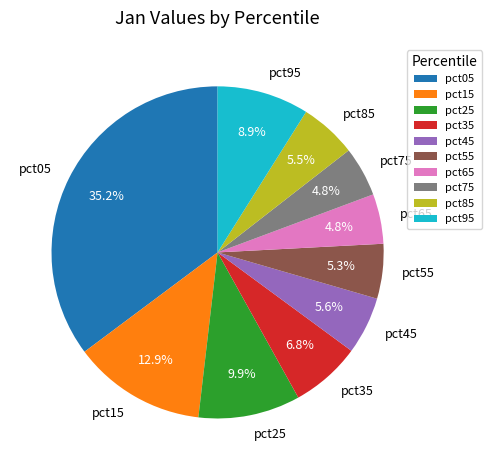

Is there any slice that represents more than half of the pie?

No